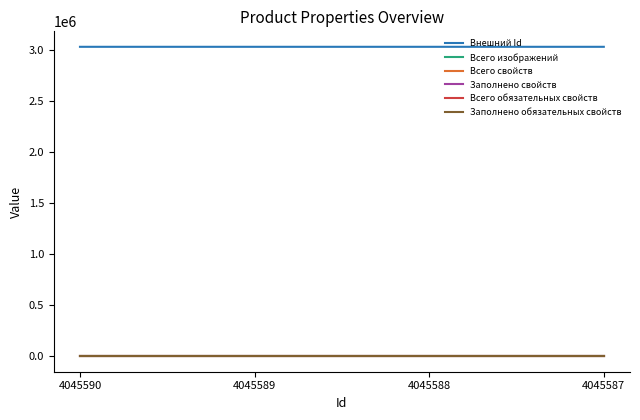

Between 4045590 and 4045587, which series saw the biggest shift?

Внешний Id